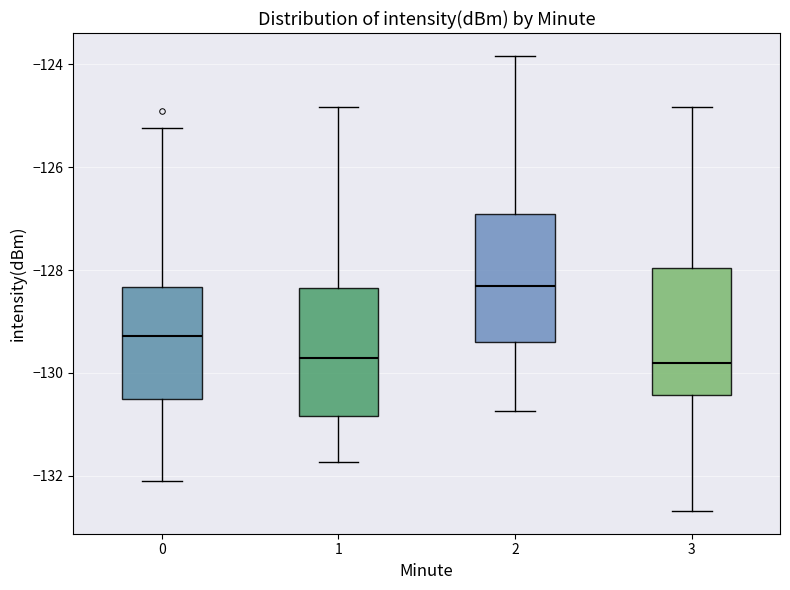

Where does the lower whisker of the box at x = 3 end on the y-axis? The values are not printed on the chart, so give them approximately, as read against the axis.

-132.6